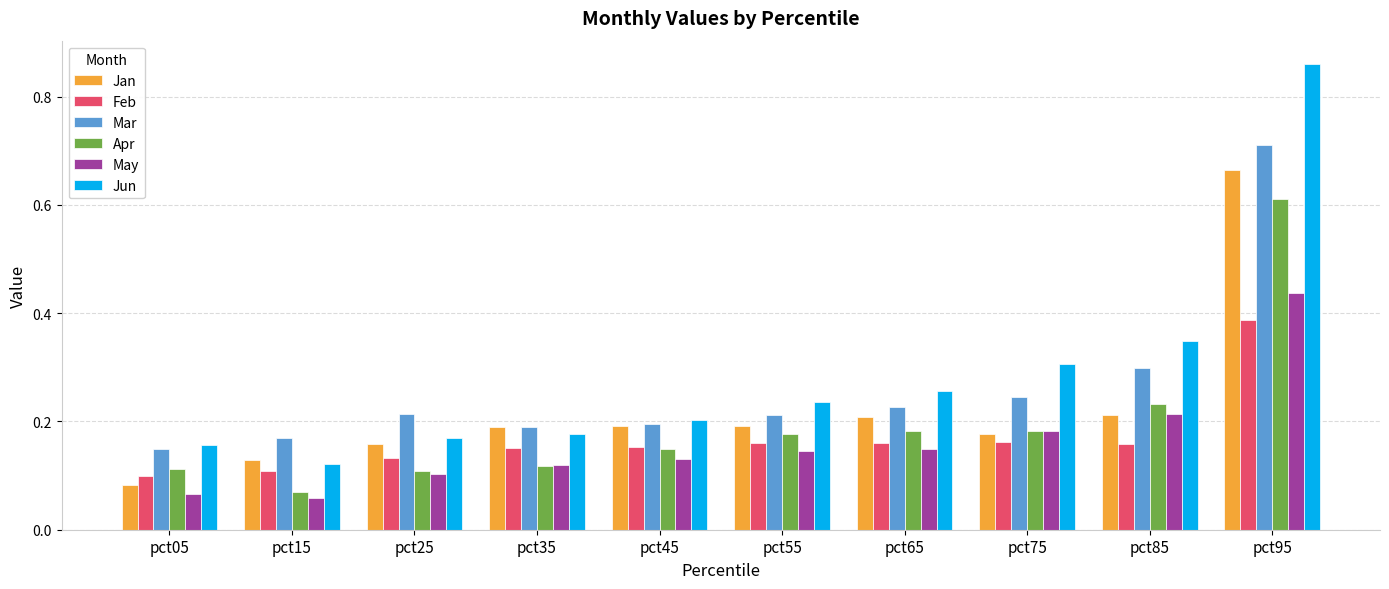

How many distinct data groups are displayed?

6